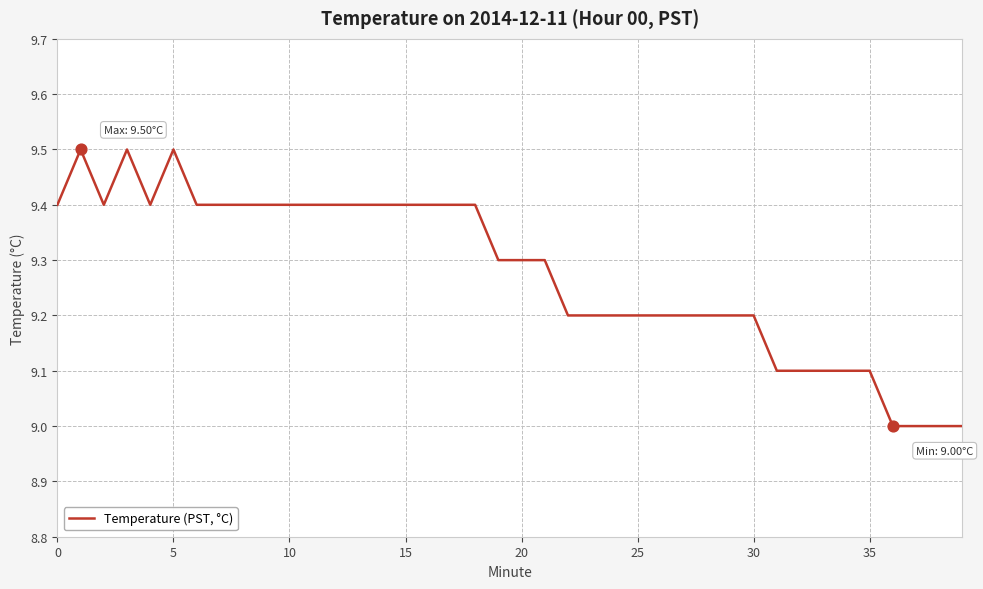

What is the difference between the maximum and minimum values?

0.5